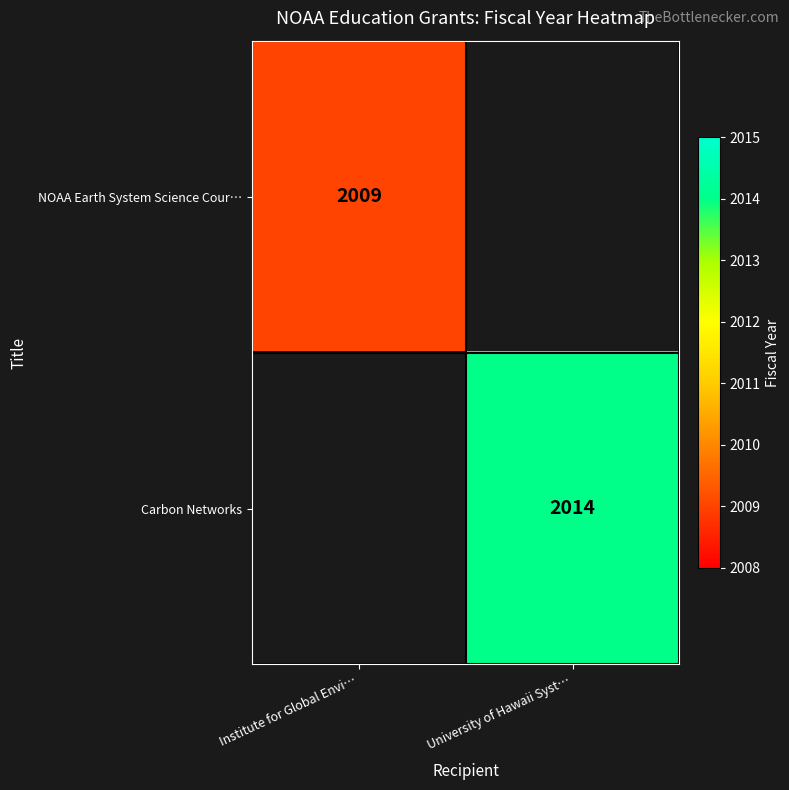

The value of NOAA Earth System Science Cour… at Institute for Global Envi… is 2009. True or false?

True